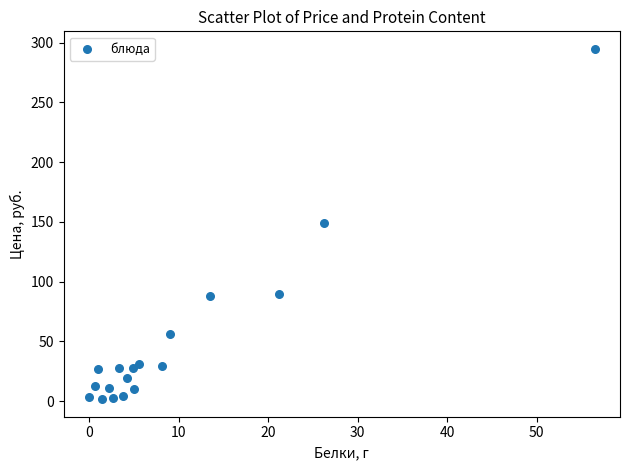

What is the range of X values (max minus min)?

56.5